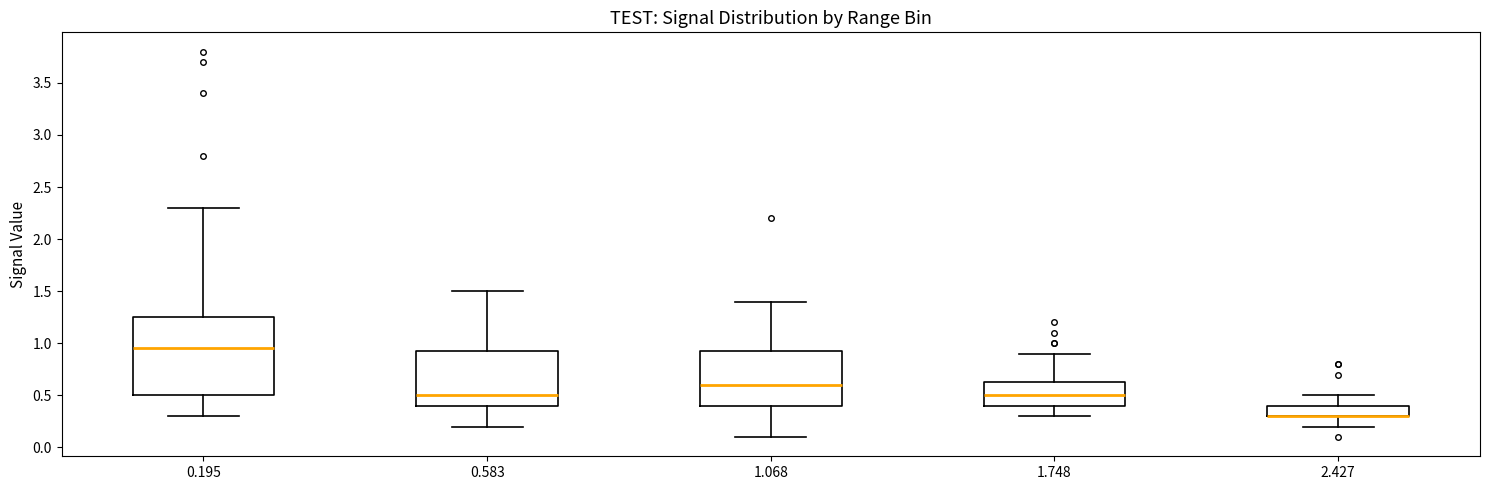

Where does the median line of the box at x = 0.583 sit on the y-axis? The values are not printed on the chart, so give them approximately, as read against the axis.

0.50